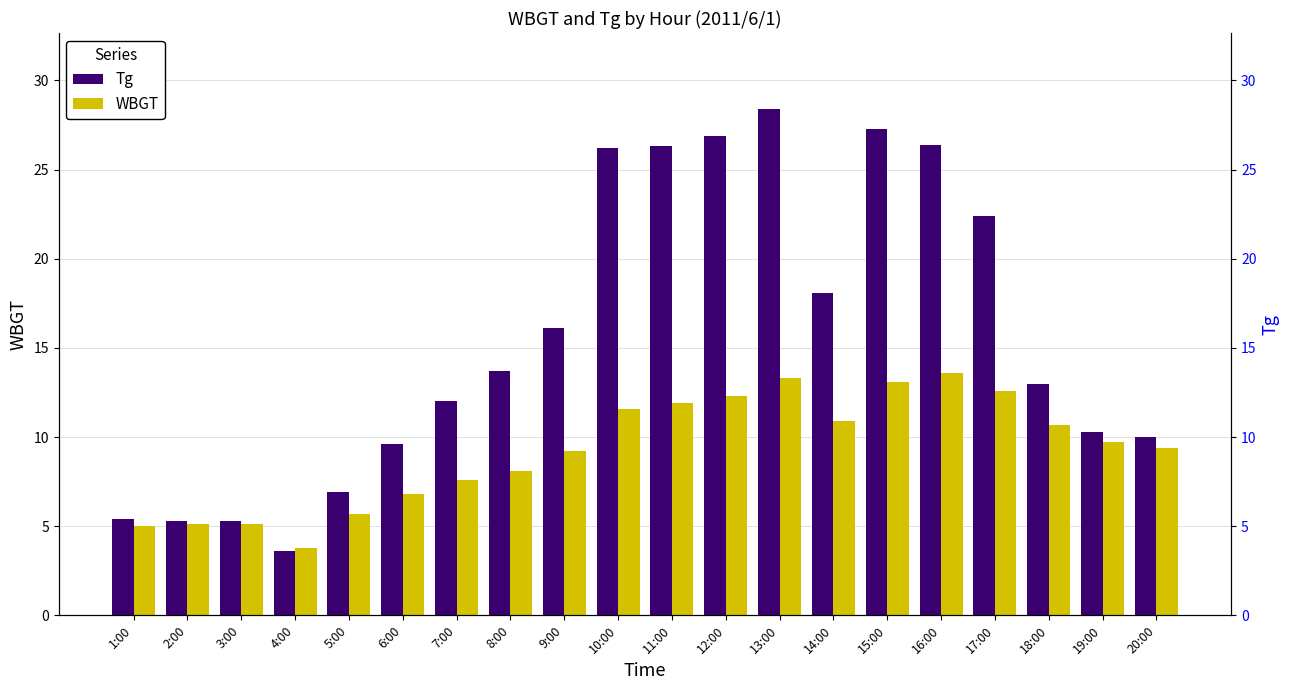

List the labels in order of Tg value, smallest first.

4:00, 2:00, 3:00, 1:00, 5:00, 6:00, 20:00, 19:00, 7:00, 18:00, 8:00, 9:00, 14:00, 17:00, 10:00, 11:00, 16:00, 12:00, 15:00, 13:00